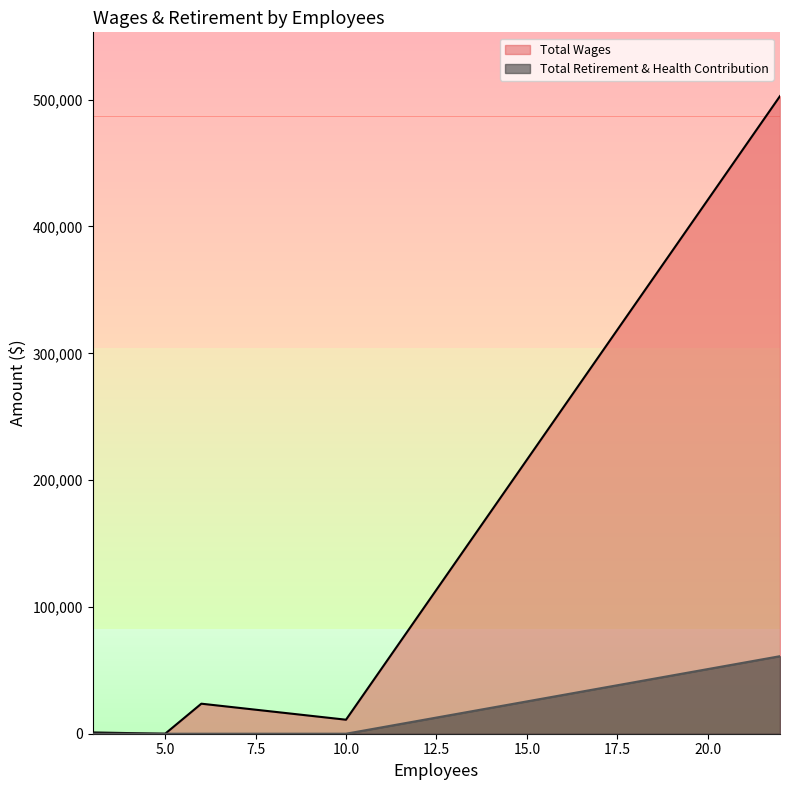

Which label corresponds to the largest value in the chart?

22